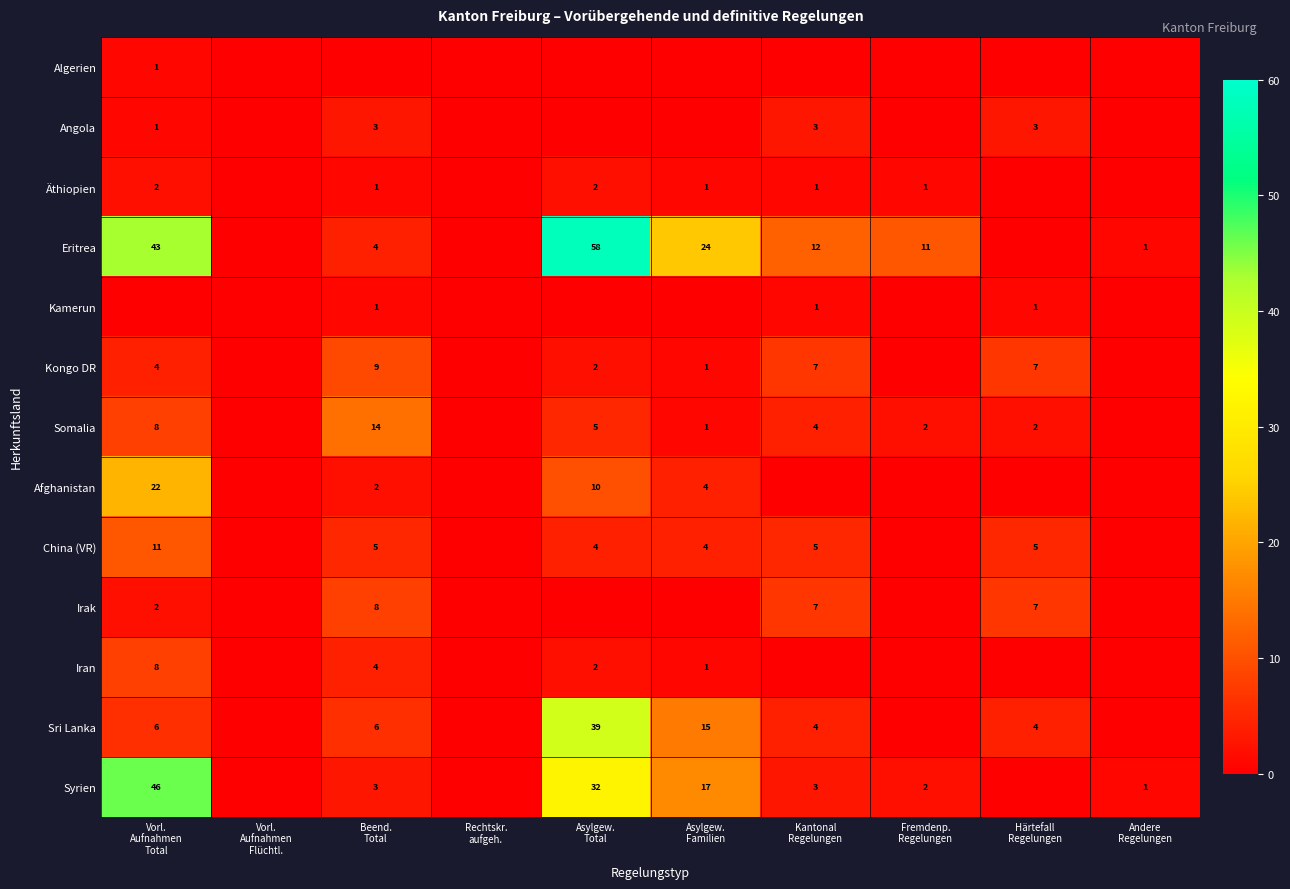

Which label corresponds to the largest value in the chart?

Asylgew.
Total